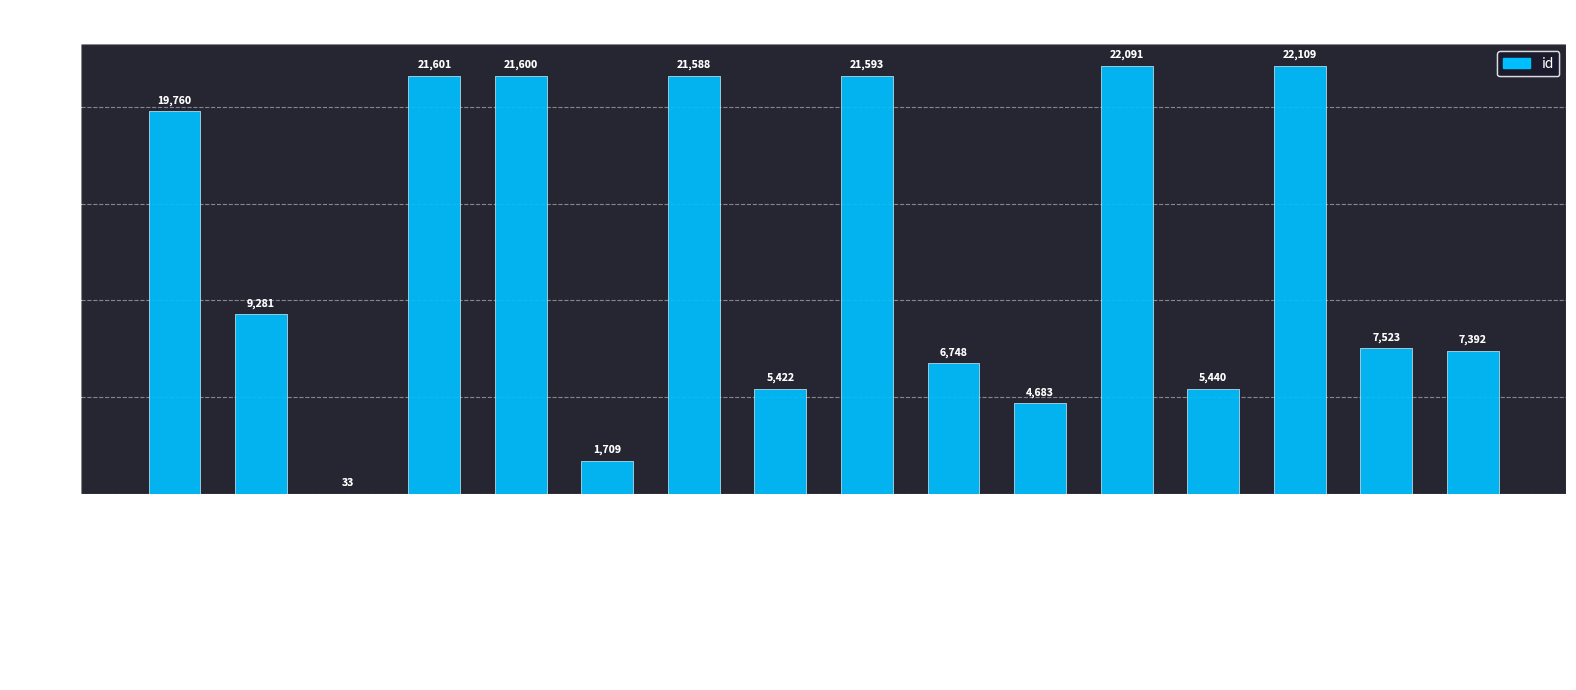

What is the sum of all values?

198573